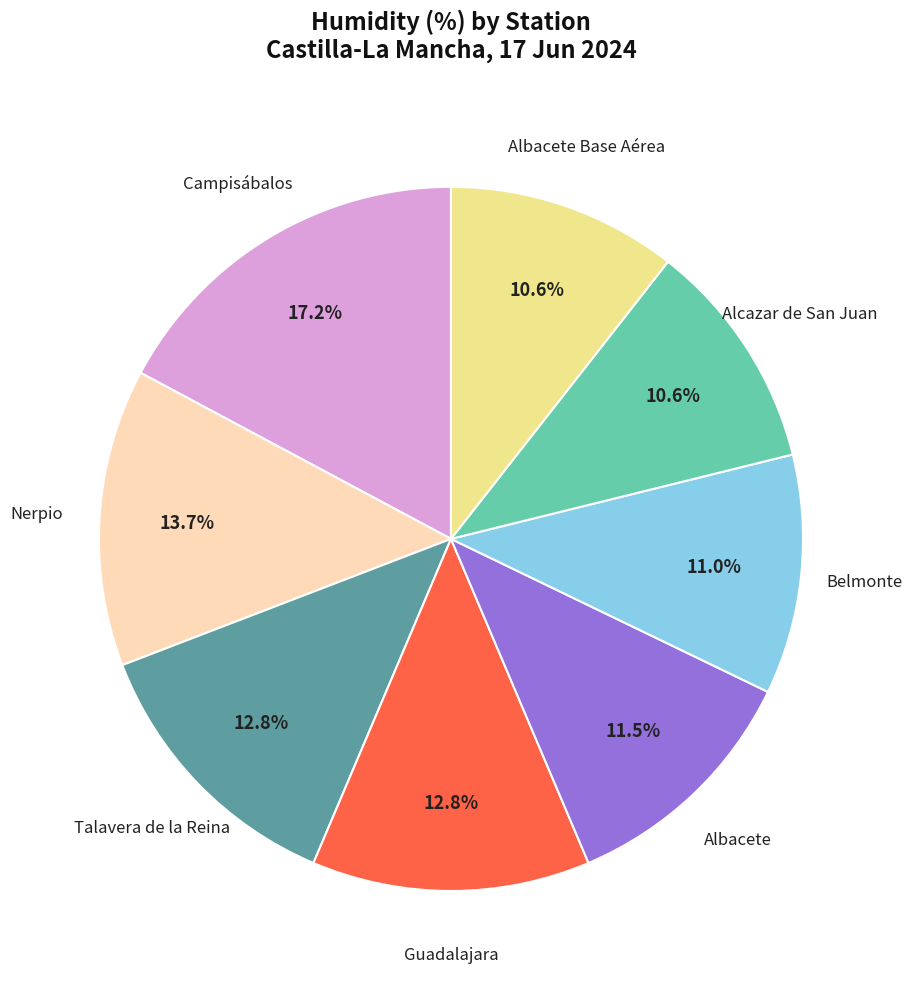

Does any single category account for the majority?

No